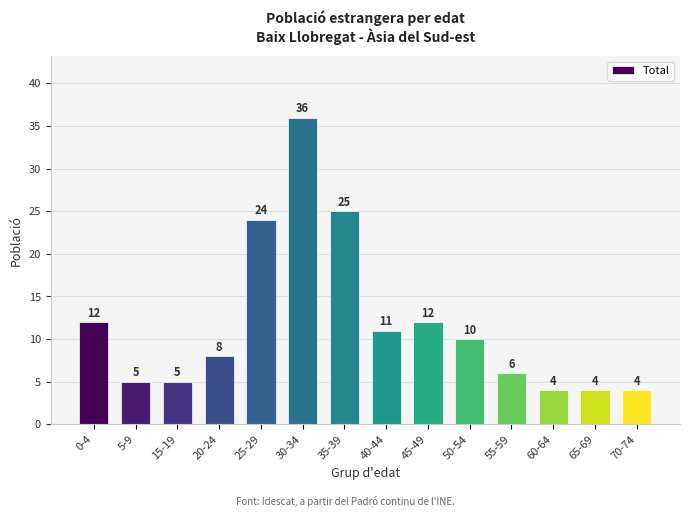

What is the difference between the maximum and minimum values?

32